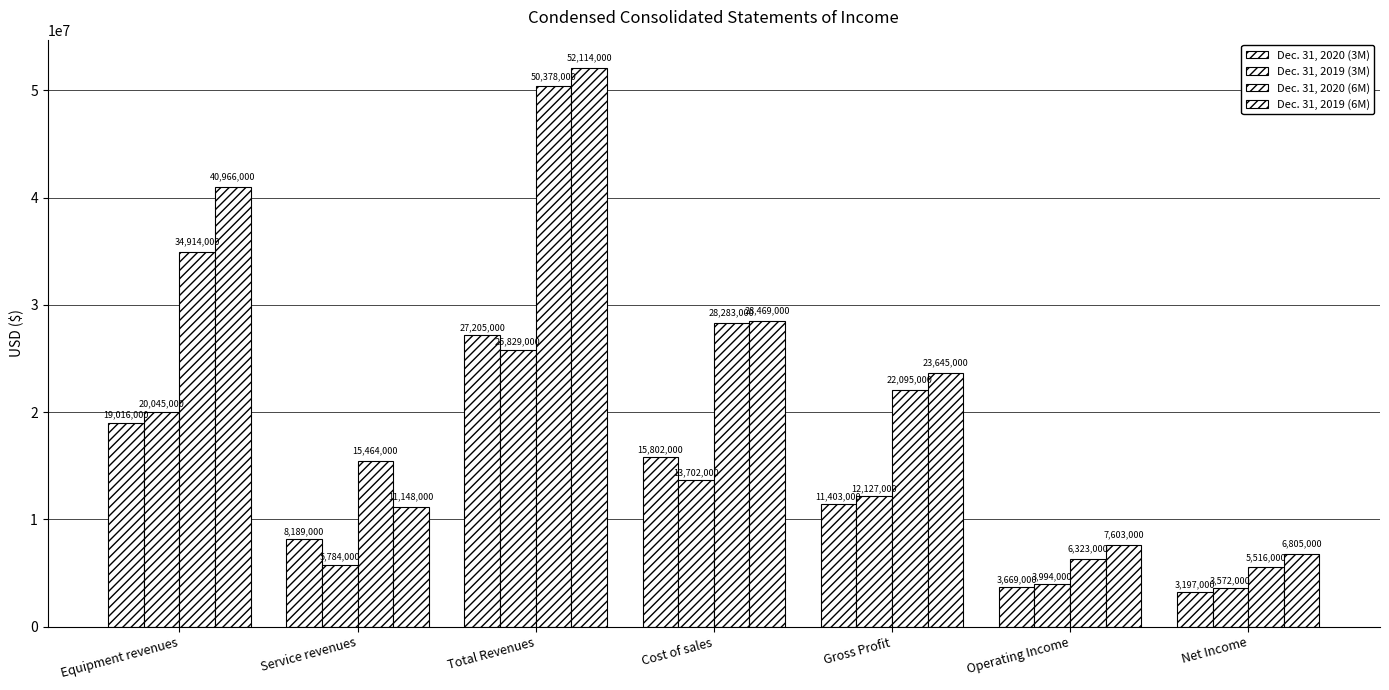

What is the difference between the maximum and minimum values in the Dec. 31, 2020 (3M) series?

24008000